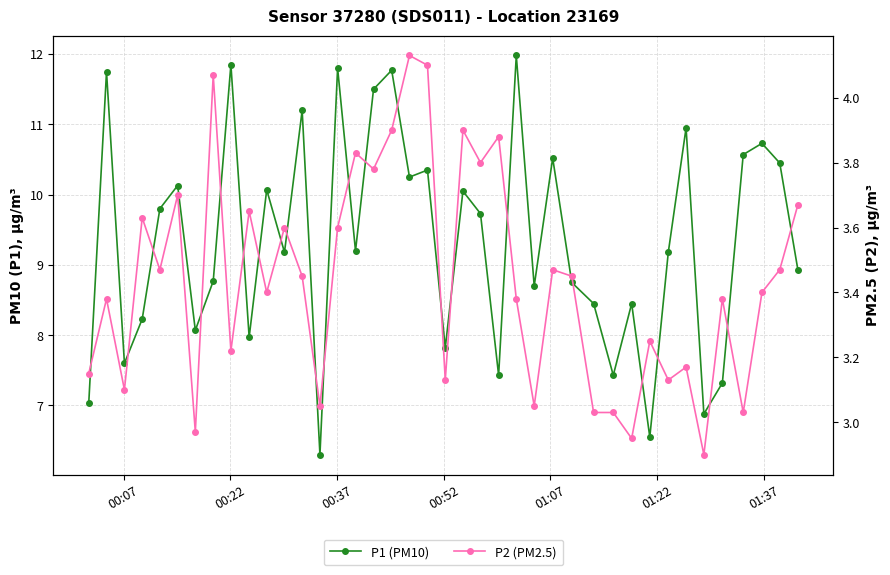

True or false: P2 (PM2.5) and P1 (PM10) intersect in this chart.

False